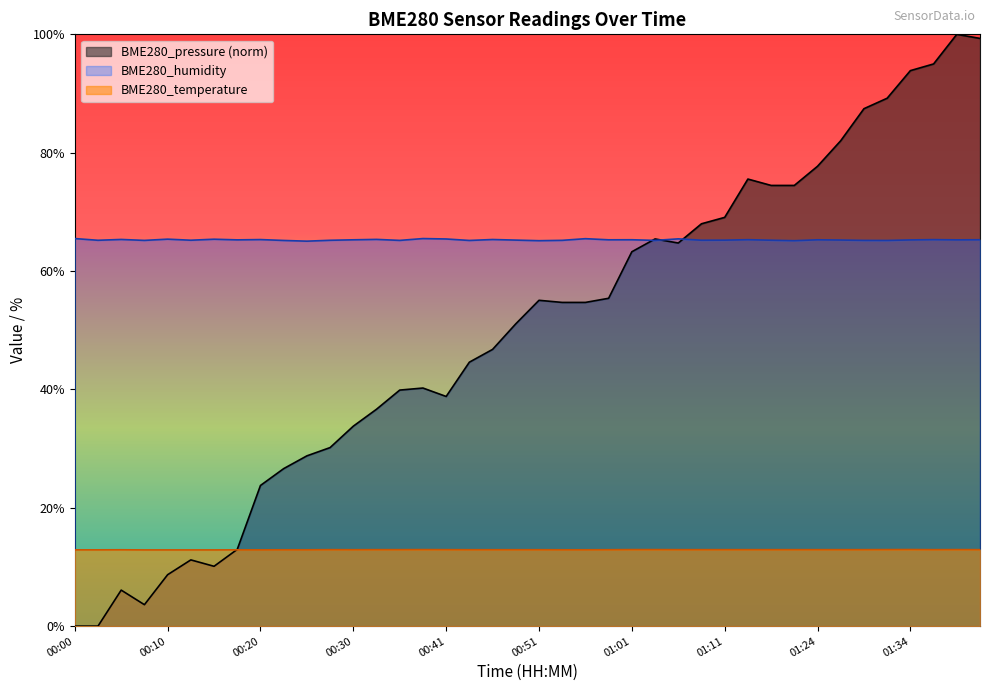

The BME280_pressure series shows 113.4 at 01:24. True or false?

False